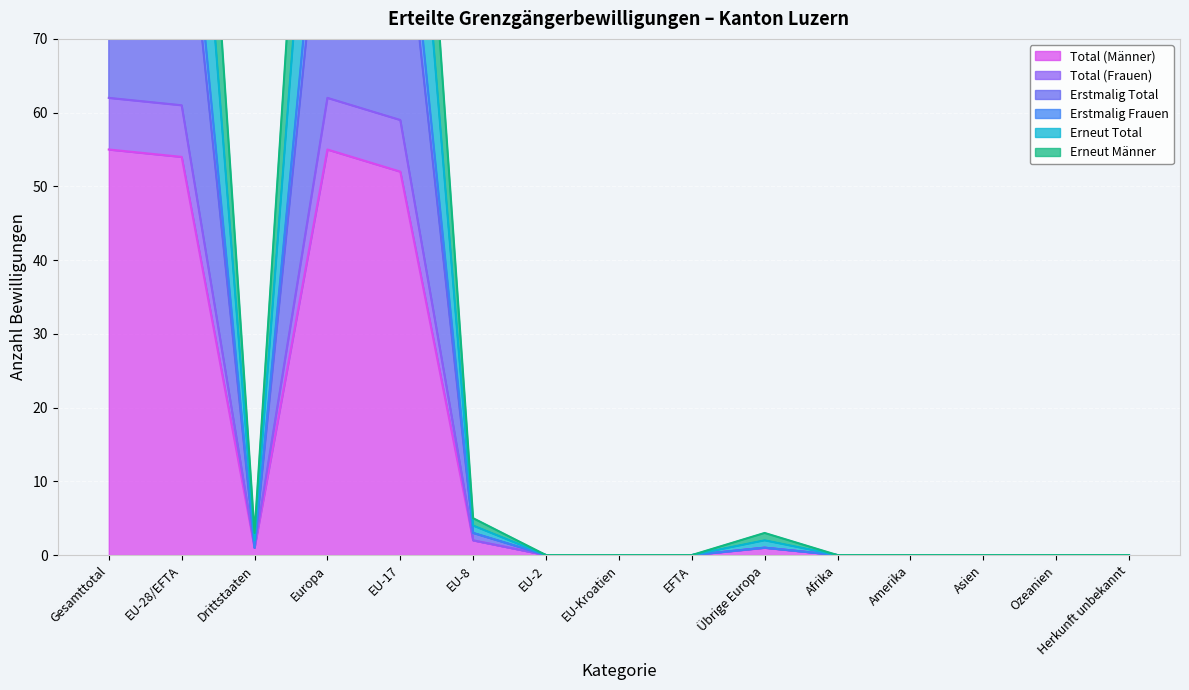

Reading left to right, what are all the values shown in this chart?

Total (Männer): Gesamttotal=55	EU-28/EFTA=54	Drittstaaten=1	Europa=55	EU-17=52	EU-8=2	EU-2=0	EU-Kroatien=0	EFTA=0	Übrige Europa=1	Afrika=0	Amerika=0	Asien=0	Ozeanien=0	Herkunft unbekannt=0
Total (Frauen): Gesamttotal=104	EU-28/EFTA=103	Drittstaaten=1	Europa=104	EU-17=100	EU-8=3	EU-2=0	EU-Kroatien=0	EFTA=0	Übrige Europa=1	Afrika=0	Amerika=0	Asien=0	Ozeanien=0	Herkunft unbekannt=0
Erstmalig Total: Gesamttotal=98	EU-28/EFTA=97	Drittstaaten=1	Europa=98	EU-17=94	EU-8=3	EU-2=0	EU-Kroatien=0	EFTA=0	Übrige Europa=1	Afrika=0	Amerika=0	Asien=0	Ozeanien=0	Herkunft unbekannt=0
Erstmalig Frauen: Gesamttotal=130	EU-28/EFTA=128	Drittstaaten=2	Europa=130	EU-17=124	EU-8=4	EU-2=0	EU-Kroatien=0	EFTA=0	Übrige Europa=2	Afrika=0	Amerika=0	Asien=0	Ozeanien=0	Herkunft unbekannt=0
Erneut Total: Gesamttotal=155	EU-28/EFTA=152	Drittstaaten=3	Europa=155	EU-17=147	EU-8=5	EU-2=0	EU-Kroatien=0	EFTA=0	Übrige Europa=3	Afrika=0	Amerika=0	Asien=0	Ozeanien=0	Herkunft unbekannt=0
Erneut Männer: Gesamttotal=62	EU-28/EFTA=61	Drittstaaten=1	Europa=62	EU-17=59	EU-8=2	EU-2=0	EU-Kroatien=0	EFTA=0	Übrige Europa=1	Afrika=0	Amerika=0	Asien=0	Ozeanien=0	Herkunft unbekannt=0